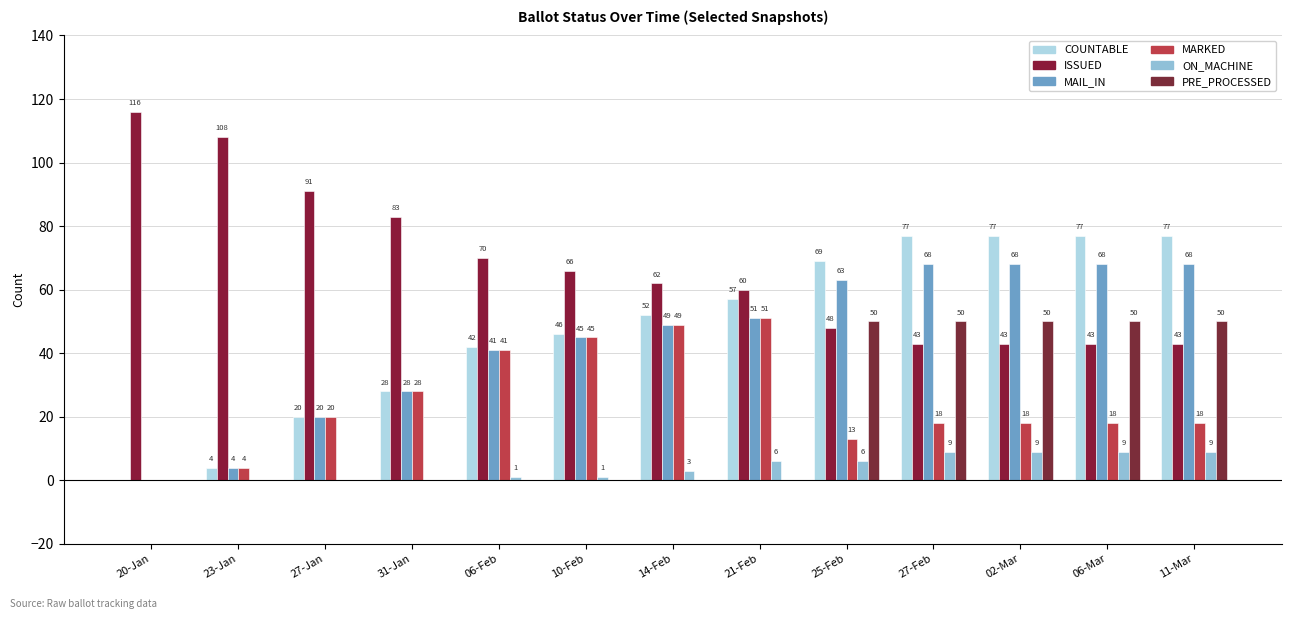

Reading left to right, list all the values displayed in this chart.

COUNTABLE: 20-Jan=0	23-Jan=4	27-Jan=20	31-Jan=28	06-Feb=42	10-Feb=46	14-Feb=52	21-Feb=57	25-Feb=69	27-Feb=77	02-Mar=77	06-Mar=77	11-Mar=77
ISSUED: 20-Jan=116	23-Jan=108	27-Jan=91	31-Jan=83	06-Feb=70	10-Feb=66	14-Feb=62	21-Feb=60	25-Feb=48	27-Feb=43	02-Mar=43	06-Mar=43	11-Mar=43
MAIL_IN: 20-Jan=0	23-Jan=4	27-Jan=20	31-Jan=28	06-Feb=41	10-Feb=45	14-Feb=49	21-Feb=51	25-Feb=63	27-Feb=68	02-Mar=68	06-Mar=68	11-Mar=68
MARKED: 20-Jan=0	23-Jan=4	27-Jan=20	31-Jan=28	06-Feb=41	10-Feb=45	14-Feb=49	21-Feb=51	25-Feb=13	27-Feb=18	02-Mar=18	06-Mar=18	11-Mar=18
ON_MACHINE: 20-Jan=0	23-Jan=0	27-Jan=0	31-Jan=0	06-Feb=1	10-Feb=1	14-Feb=3	21-Feb=6	25-Feb=6	27-Feb=9	02-Mar=9	06-Mar=9	11-Mar=9
PRE_PROCESSED: 20-Jan=0	23-Jan=0	27-Jan=0	31-Jan=0	06-Feb=0	10-Feb=0	14-Feb=0	21-Feb=0	25-Feb=50	27-Feb=50	02-Mar=50	06-Mar=50	11-Mar=50